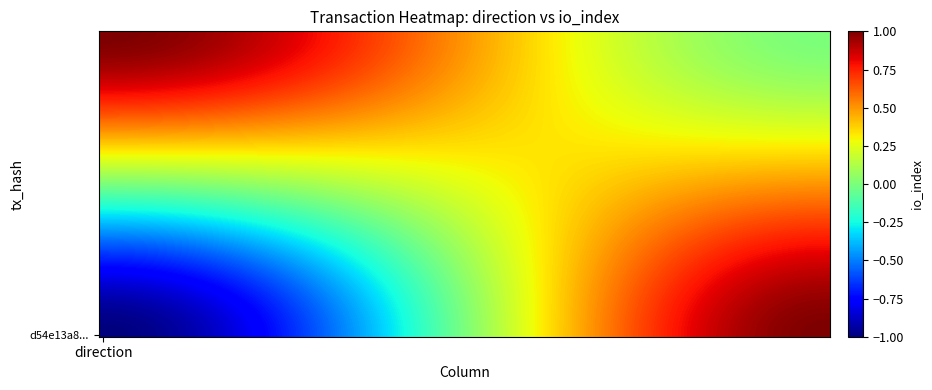

The d54e13a8a52fd8a21601c2f5ecff38ee477b2cc series shows 1 at 1. True or false?

False